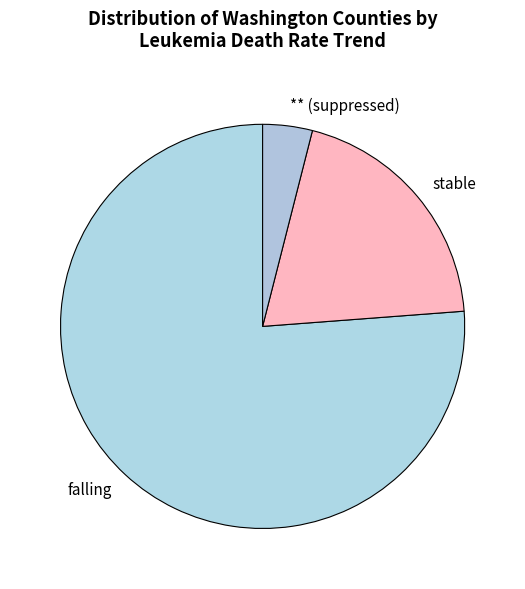

Which category has the biggest portion of the pie?

falling